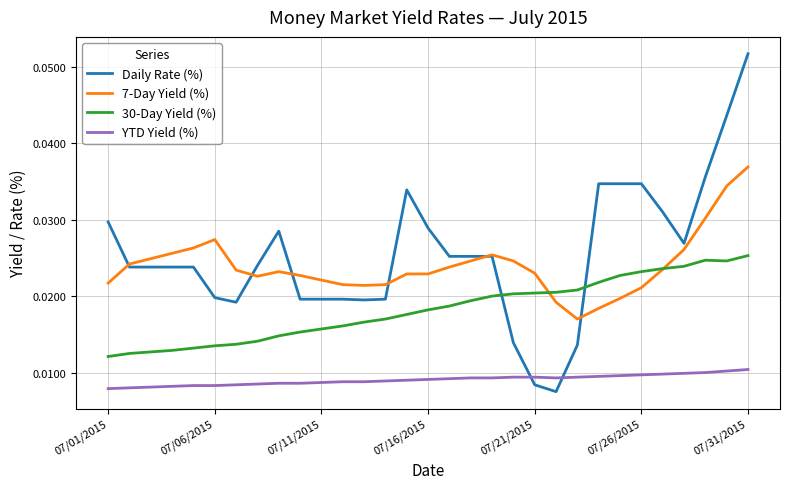

Rank the series by their maximum value, from highest to lowest.

Daily Rate (%), 7-Day Yield (%), 30-Day Yield (%), YTD Yield (%)